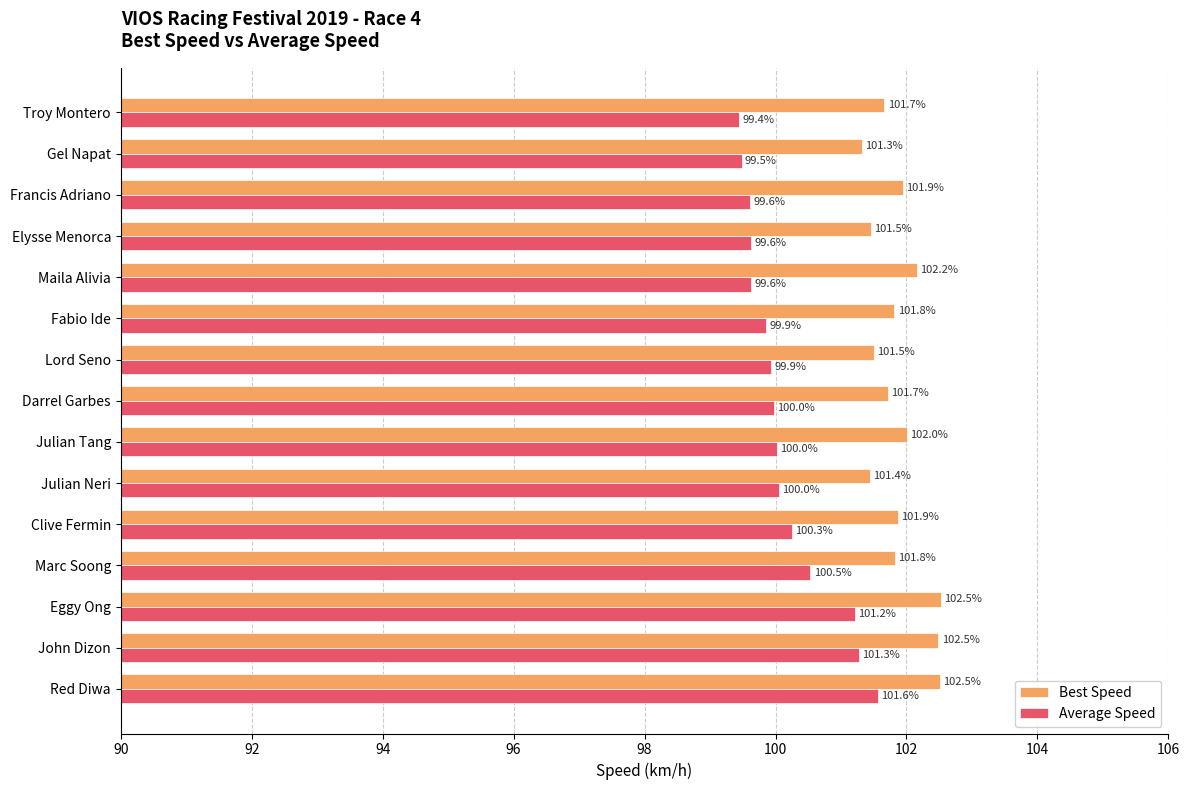

The Average Speed series shows 163.5 at Eggy Ong. True or false?

False